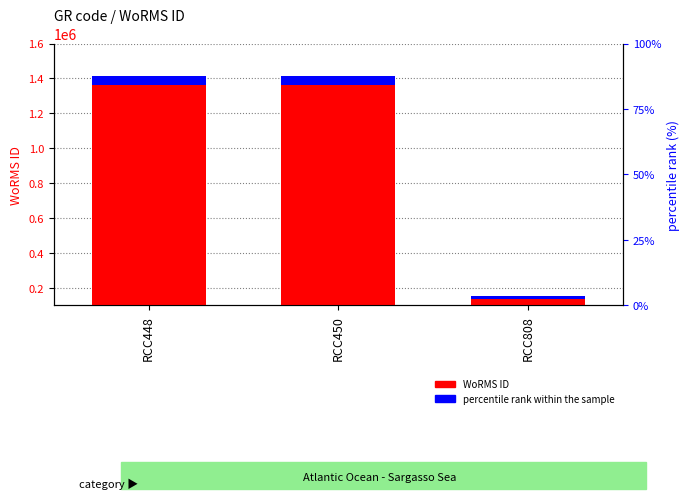

What is the difference between the WoRMS ID values at RCC808 and RCC448?

1226610.0